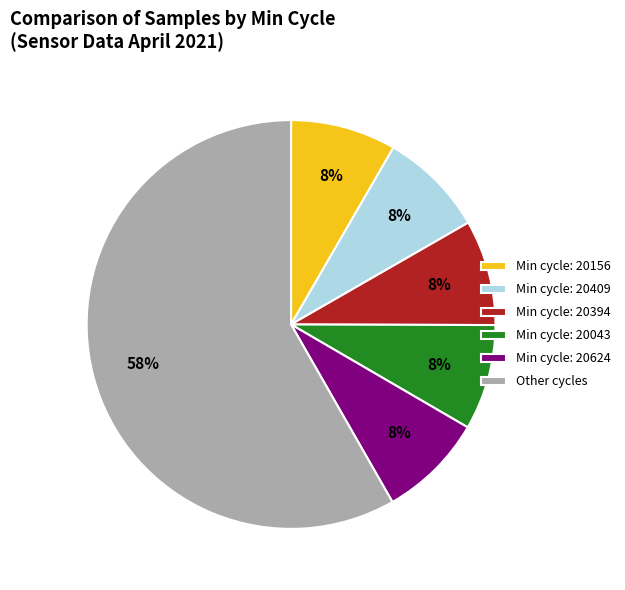

Between Other cycles and Min cycle: 20156, which is larger?

Other cycles